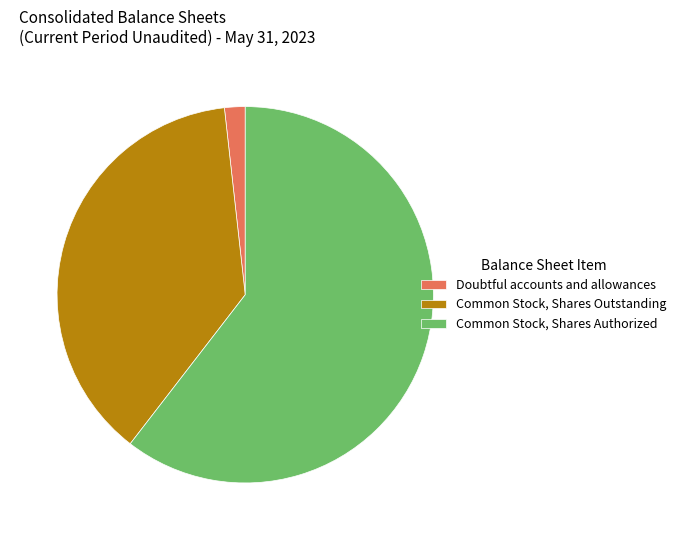

How many slices are in this pie chart?

3